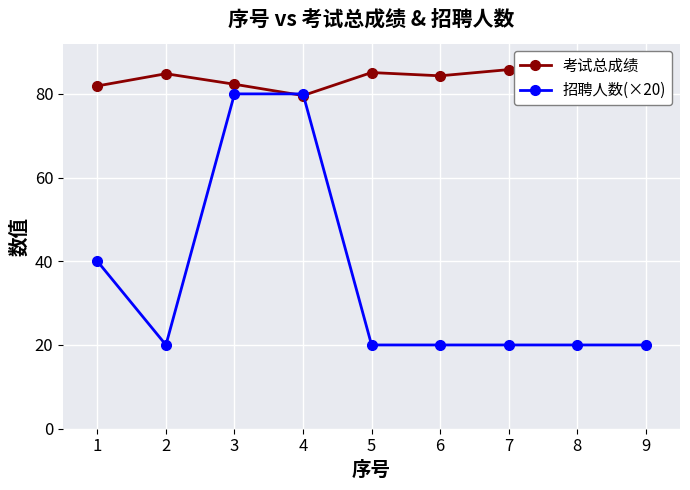

What is the maximum value for 招聘人数(×20)?

80.0